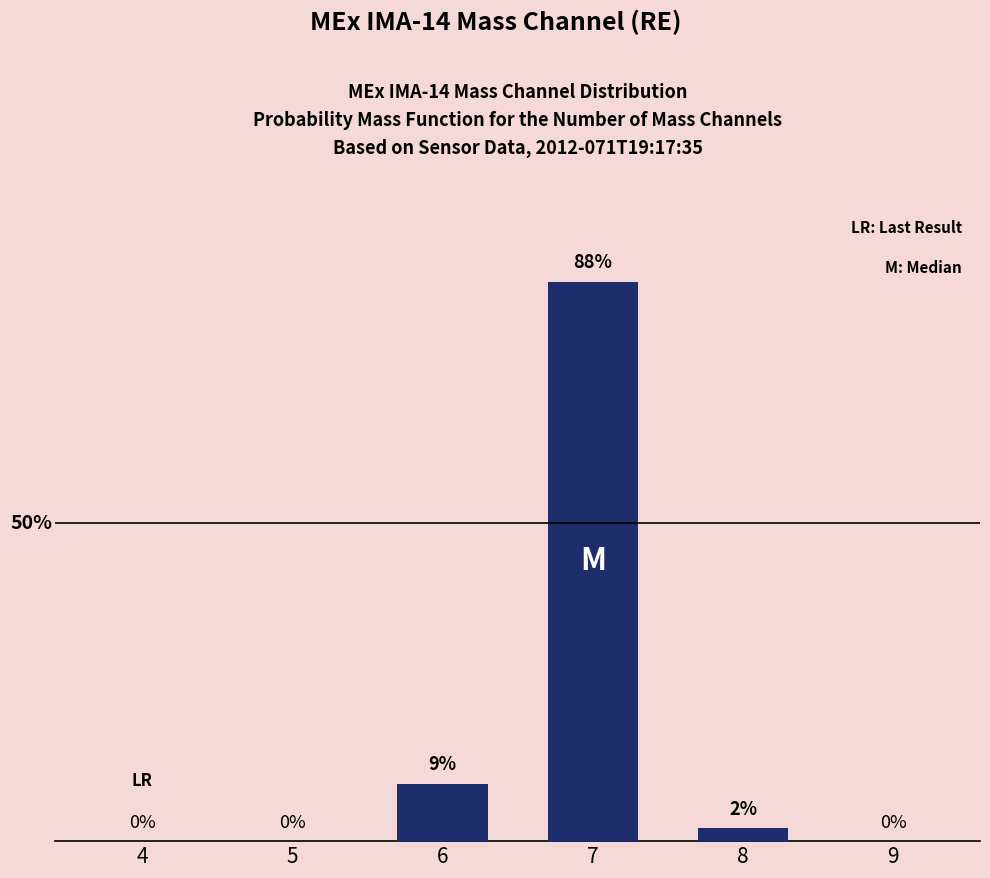

Are the bars horizontal?

No